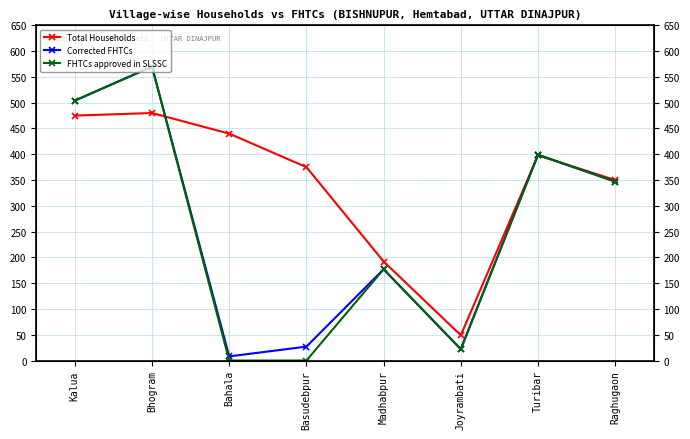

Is it true that Total Households equals 138 at Kalua?

False